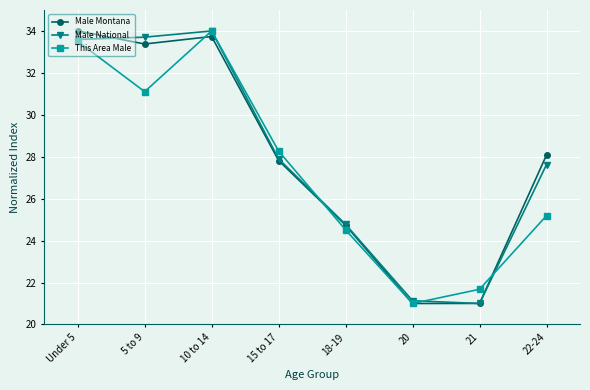

True or false: Male Montana has more than 1 interior local peaks.

False